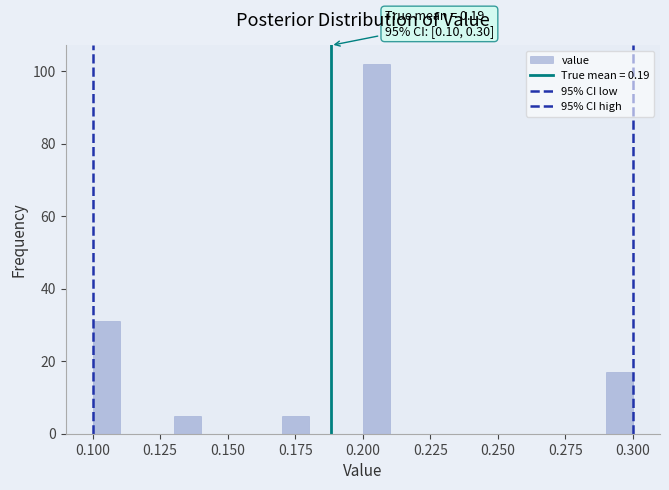

Read against the x-axis, roughly where is the centre of the tallest bar?

0.205